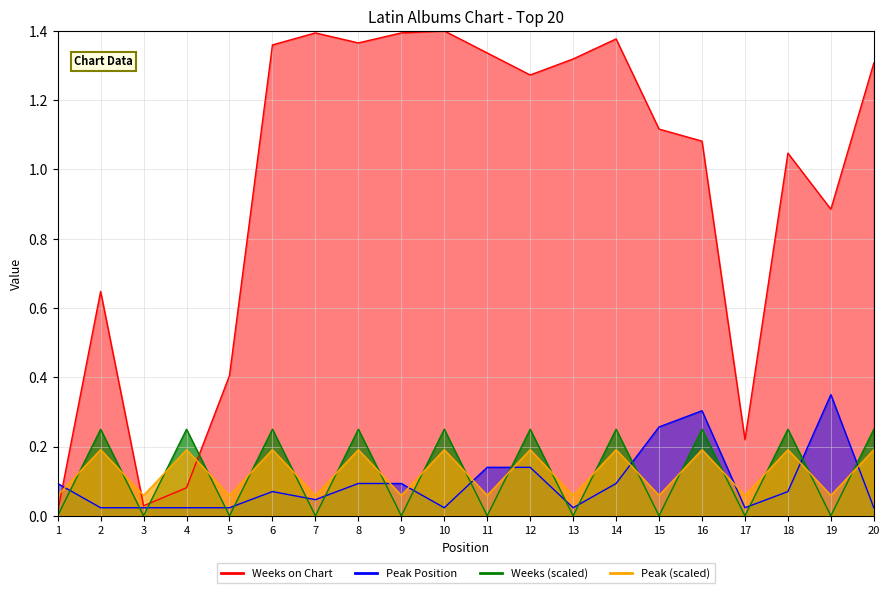

Where is the first local maximum for Weeks on Chart?

2